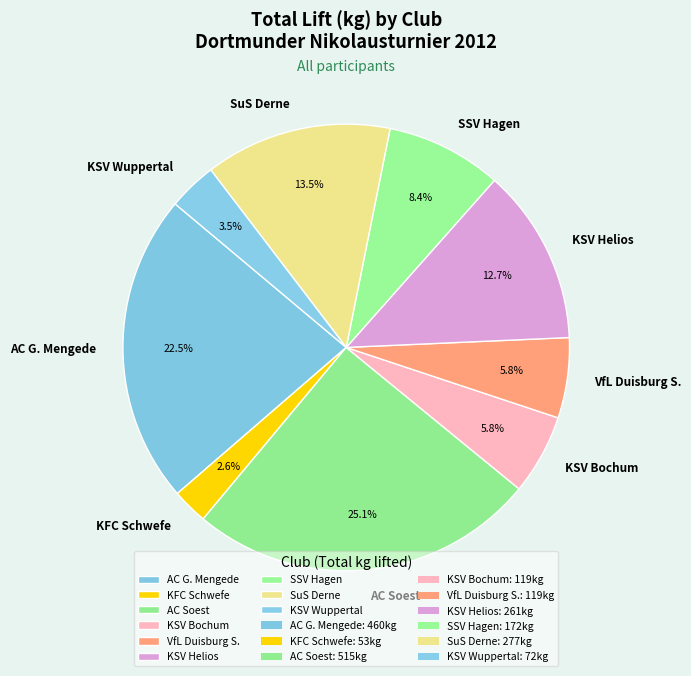

Combined, do SSV Hagen and KSV Wuppertal account for over 50%?

No